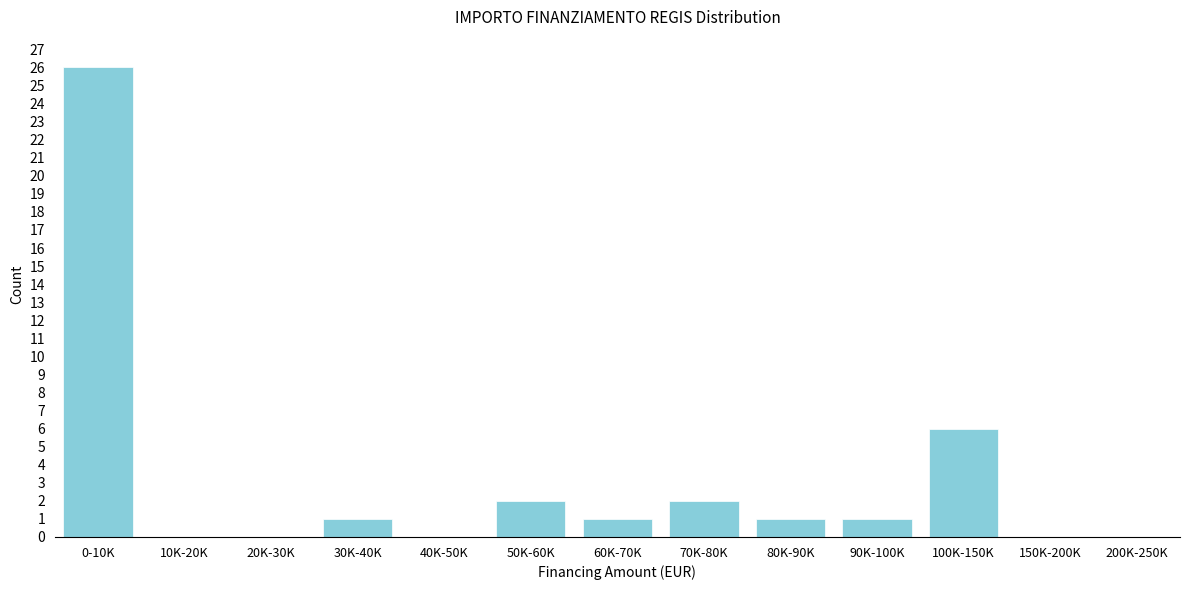

Reading left to right, what are all the values shown in this chart?

0-10K=26	10K-20K=0	20K-30K=0	30K-40K=1	40K-50K=0	50K-60K=2	60K-70K=1	70K-80K=2	80K-90K=1	90K-100K=1	100K-150K=6	150K-200K=0	200K-250K=0